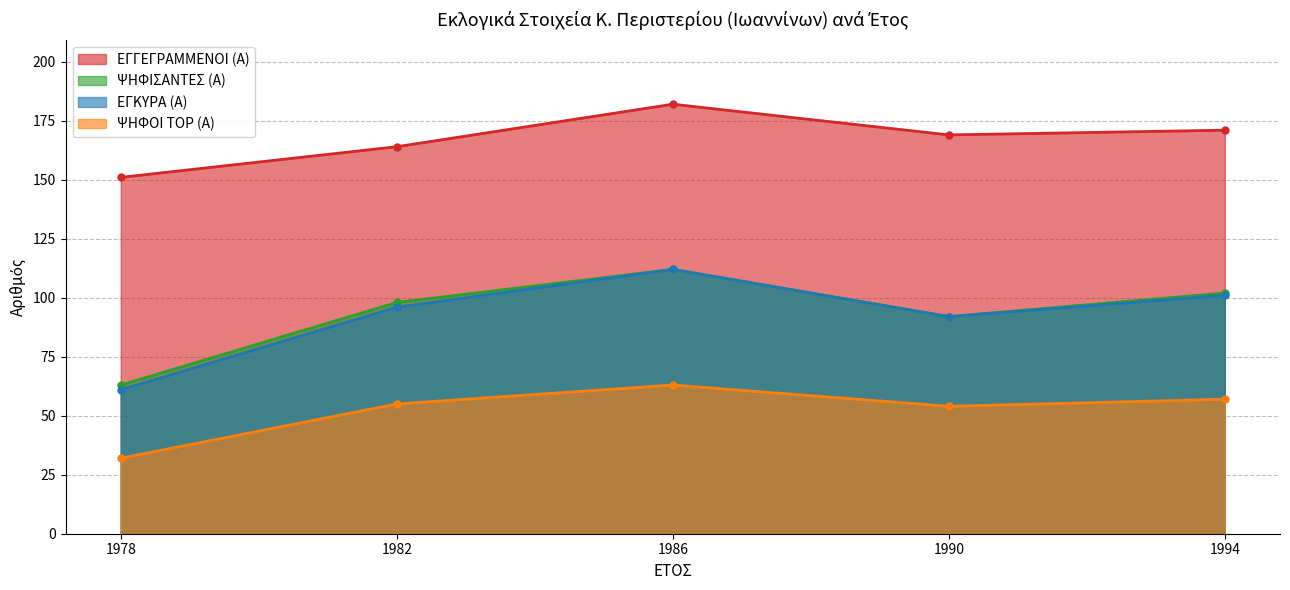

Does the chart have visible grid lines?

Yes